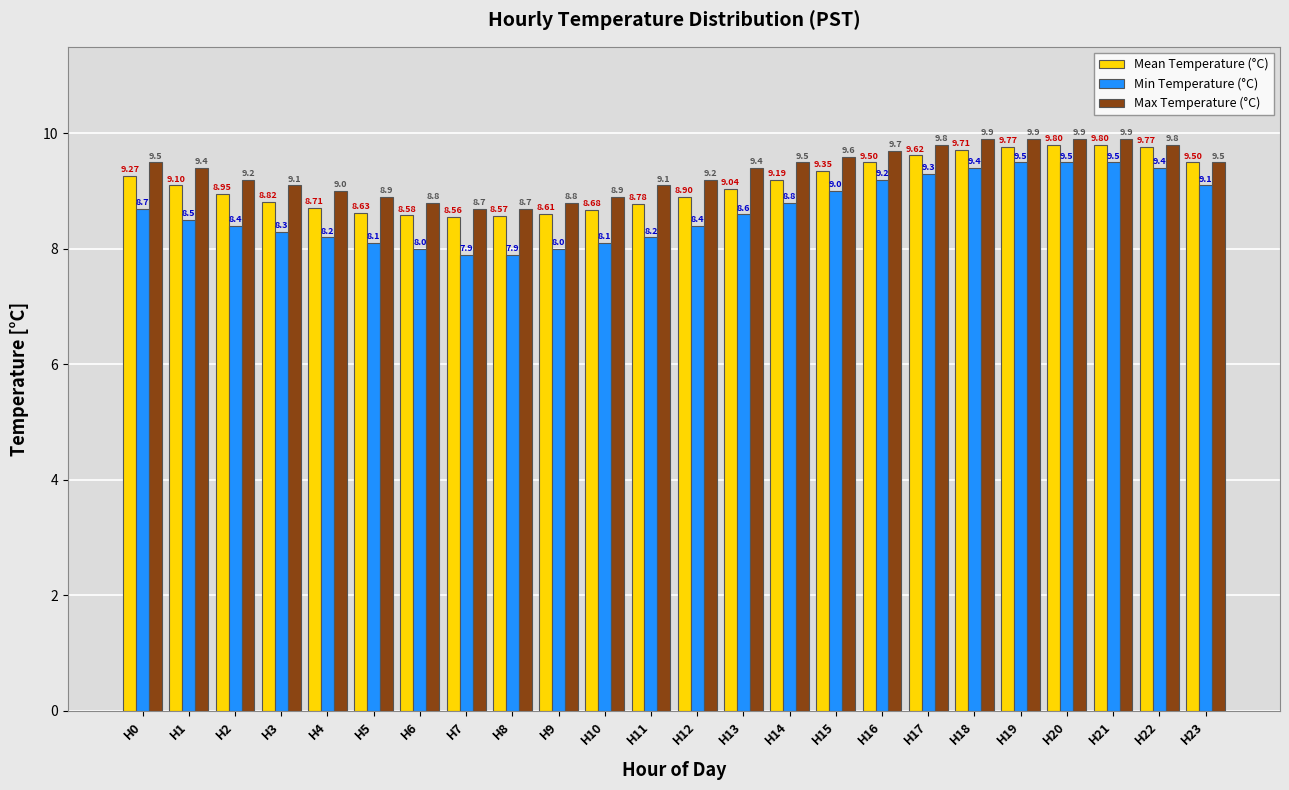

What is the value of the Mean Temperature (°C) bar at the 12th from the left?

8.8